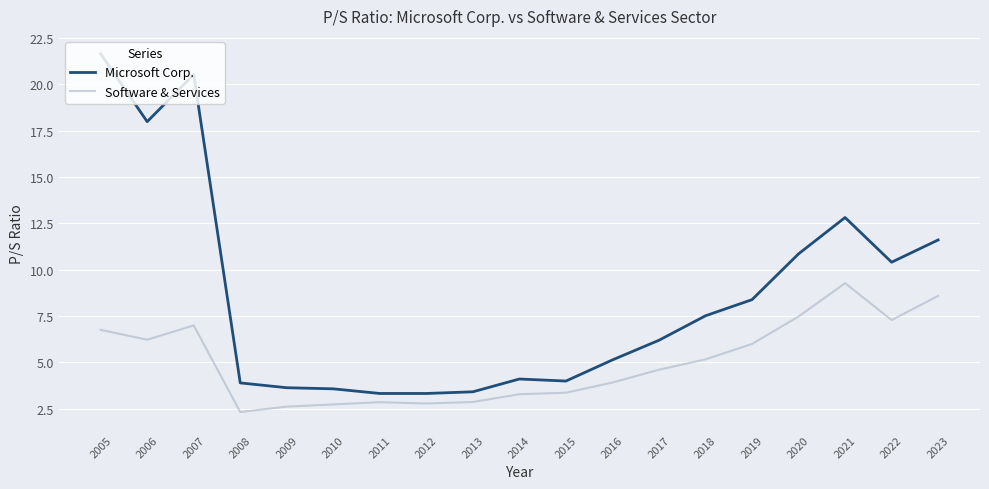

What is the maximum value shown in the chart?

21.6